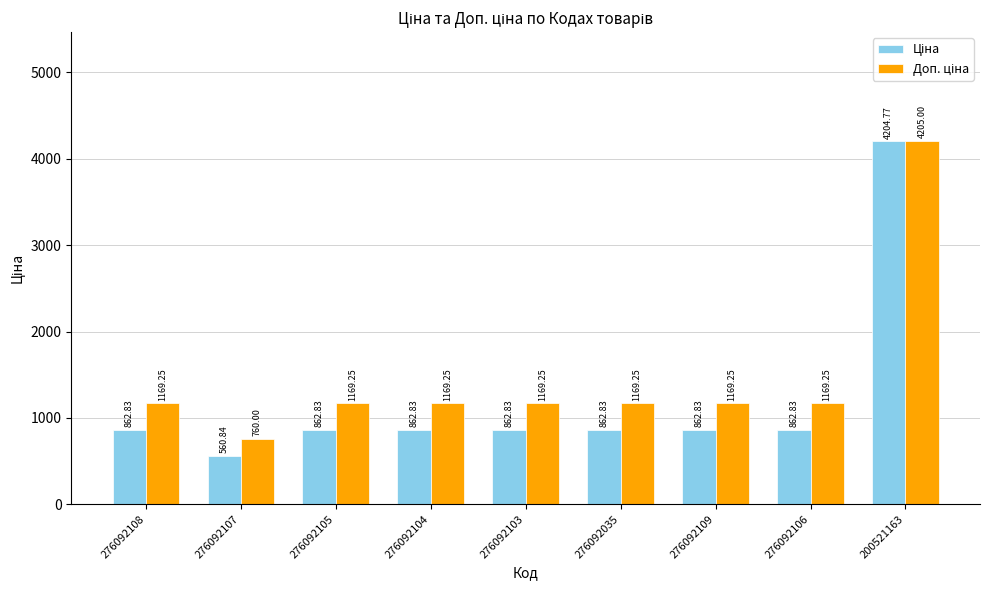

How many bars are there in total?

18